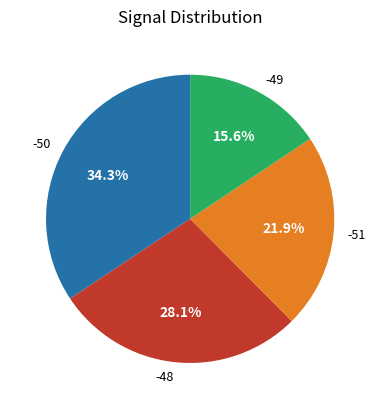

True or false: -50 accounts for 8% of the total.

False